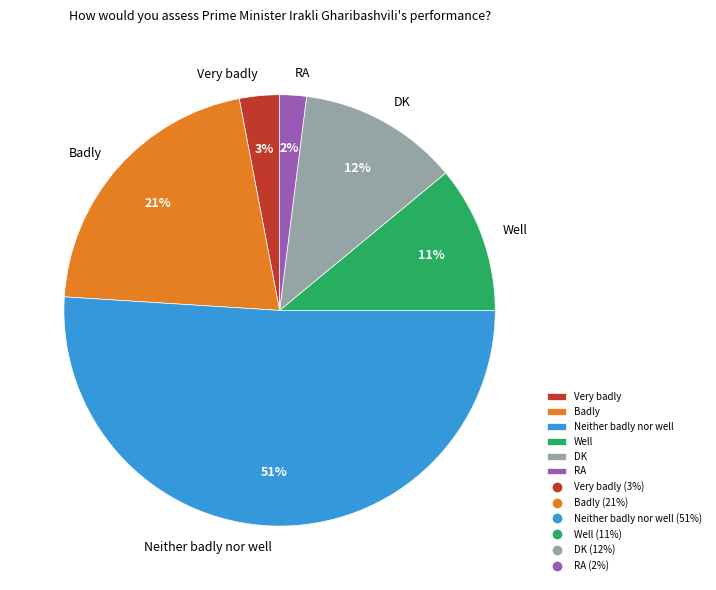

Is there any slice that represents more than half of the pie?

Yes